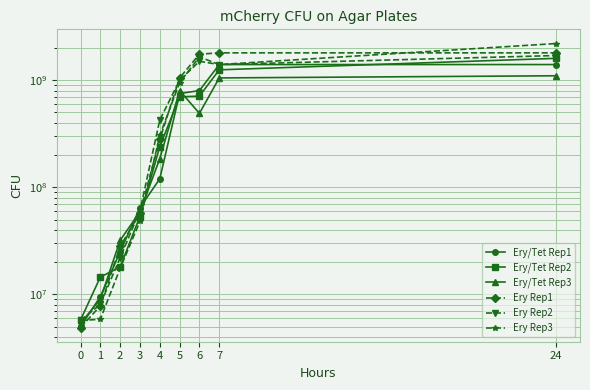

What is the sum of all Ery Rep2 values?

6121250000